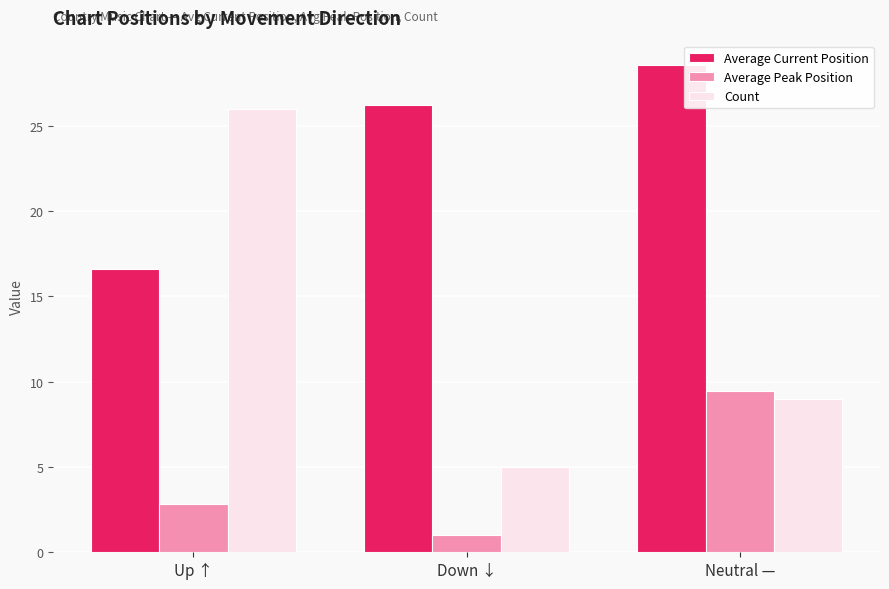

At Neutral —, list the series in order from smallest to largest.

Count, Average Peak Position, Average Current Position